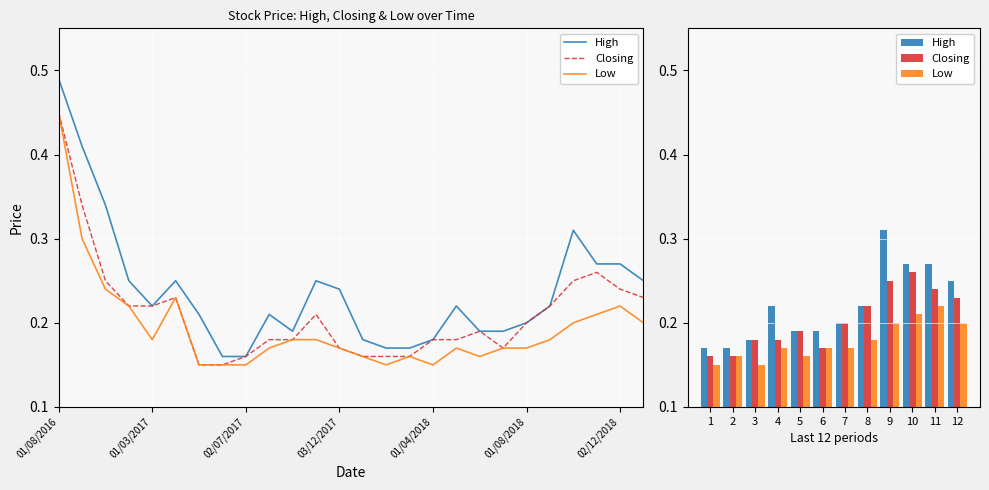

The High series shows 0.1 at 3. True or false?

False